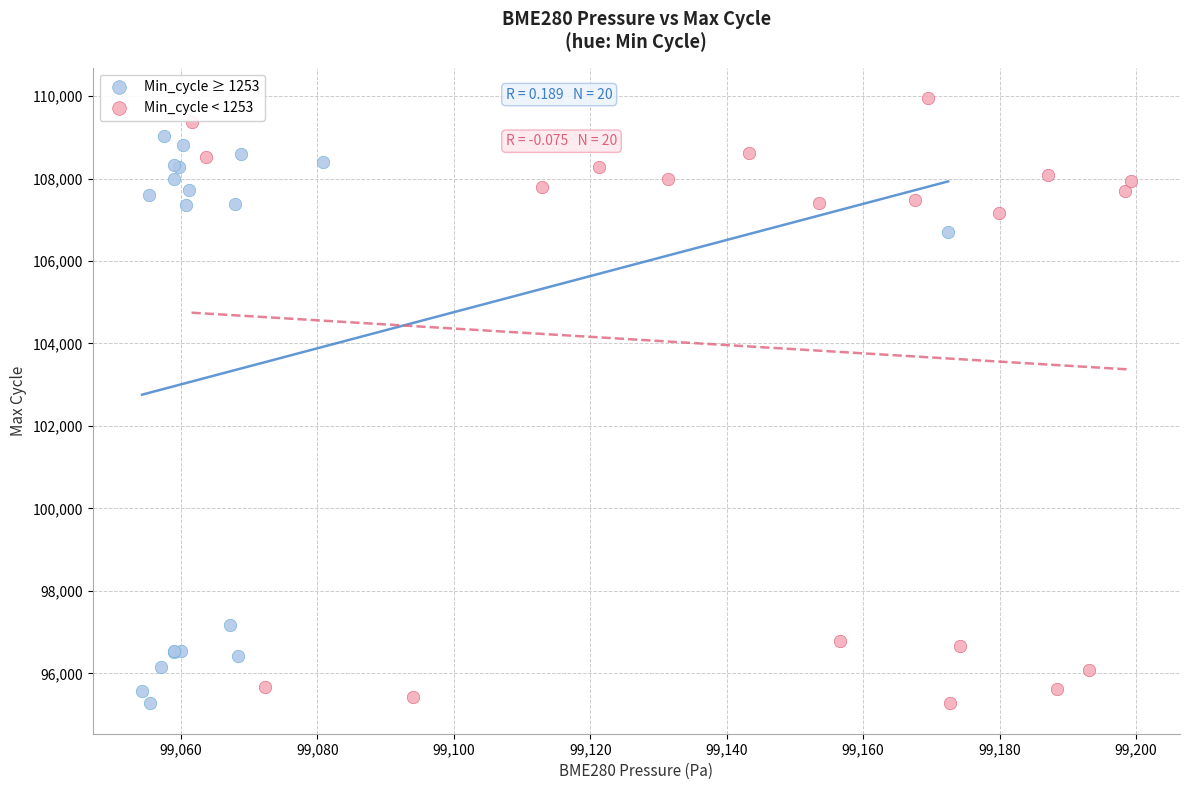

Which series contains the highest Y value?

Min_cycle < 1253